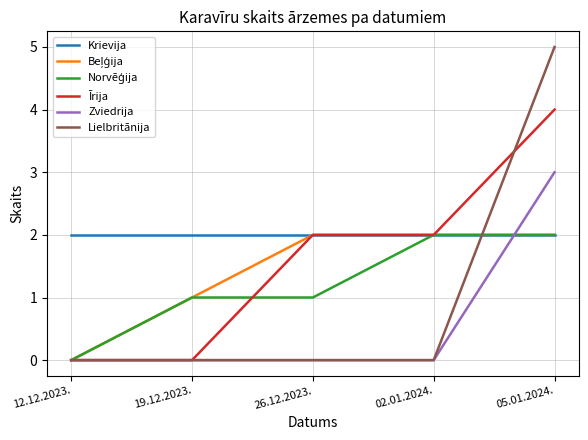

Which category has the highest value across all series?

05.01.2024.